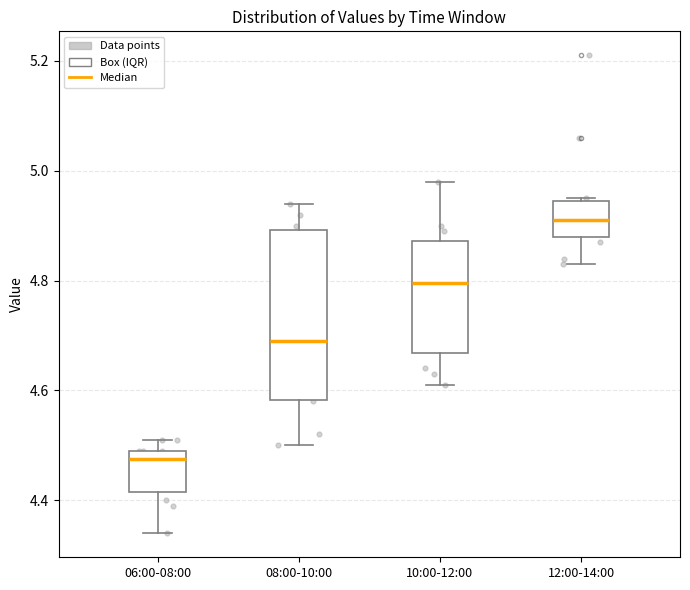

Which box's median line is the highest?

12:00-14:00